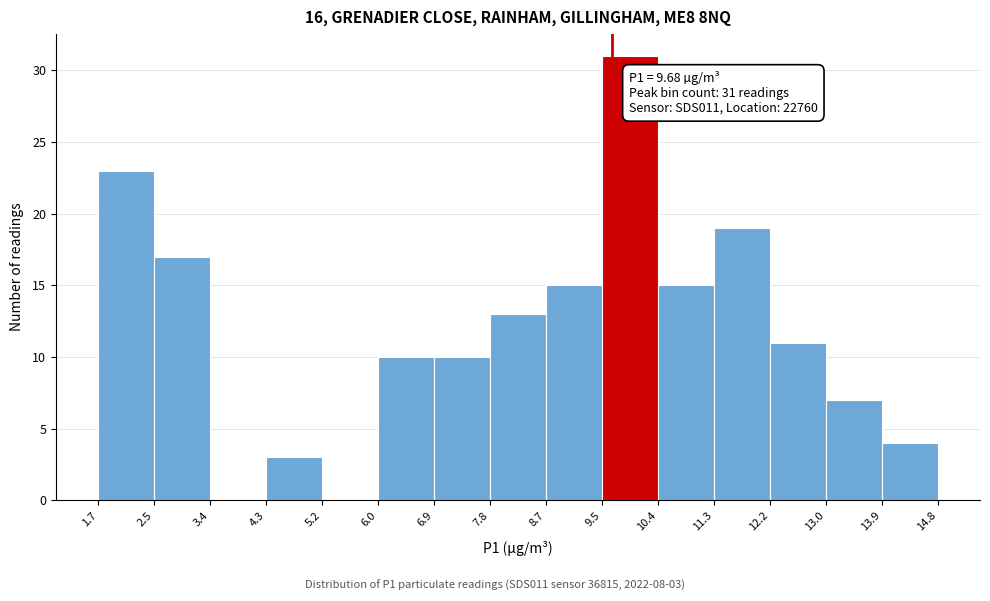

Over which range of the x-axis is the bar tallest?

9.5 to 10.4